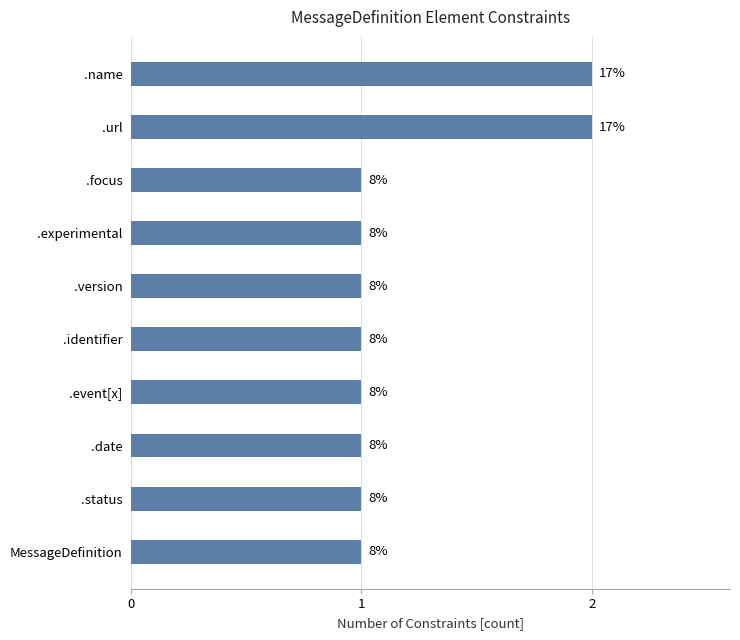

What is the sum of all values?

12